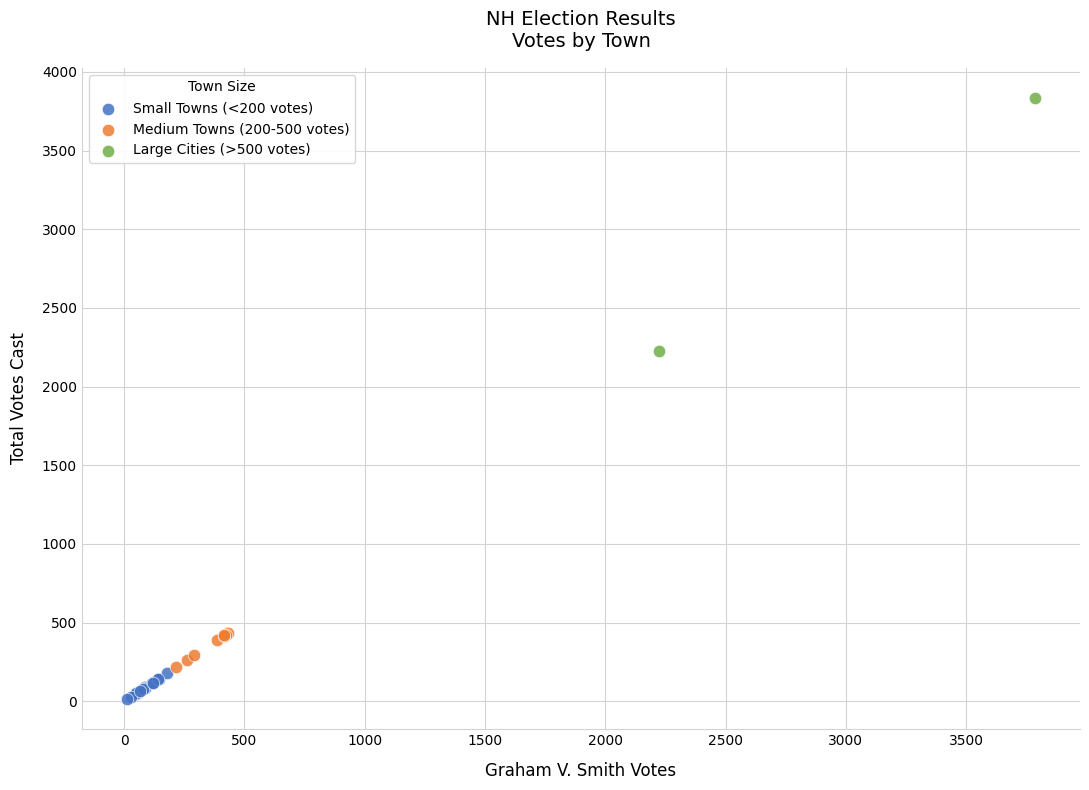

Which series reaches the minimum Y coordinate?

Small Towns (<200 votes)